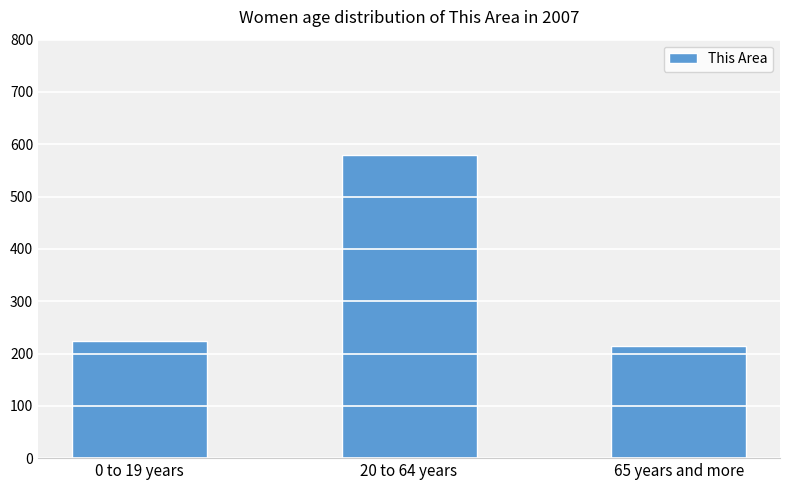

What is the smallest value displayed?

215